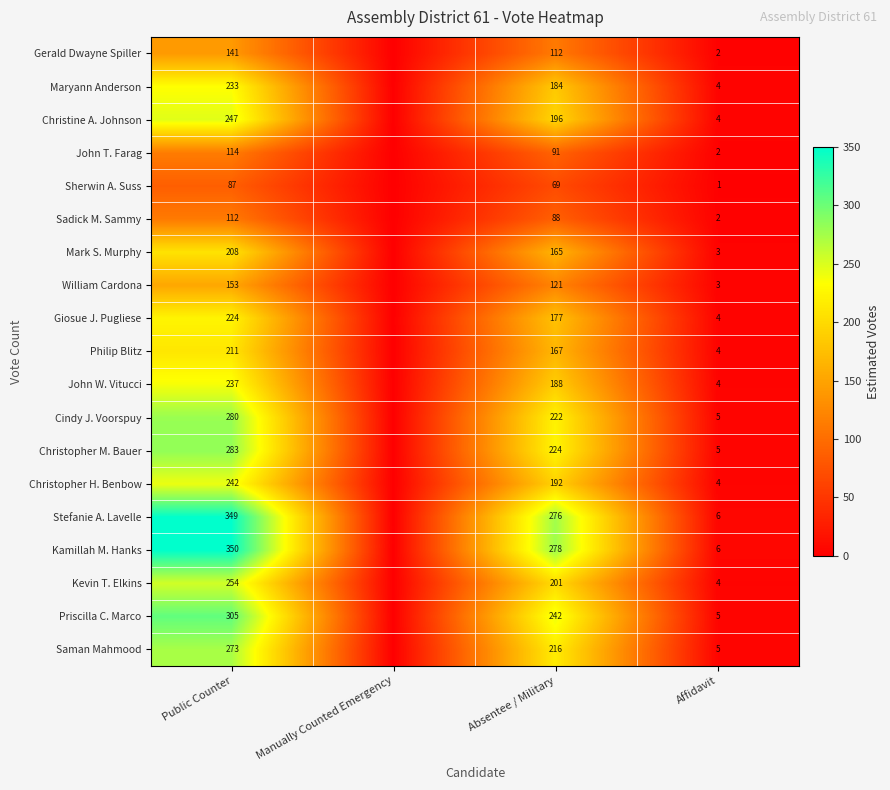

The Sadick M. Sammy series shows 112 at Public Counter. True or false?

True